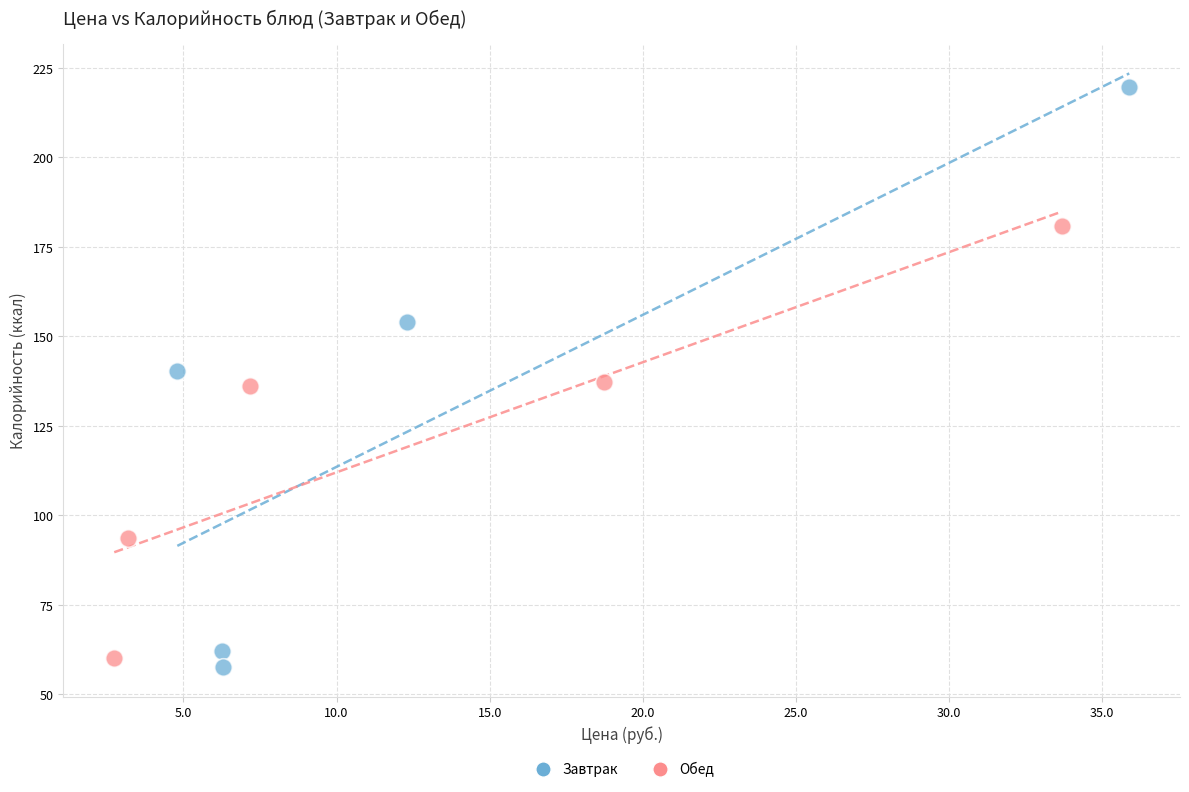

Which series has the widest spread of Y values?

Завтрак